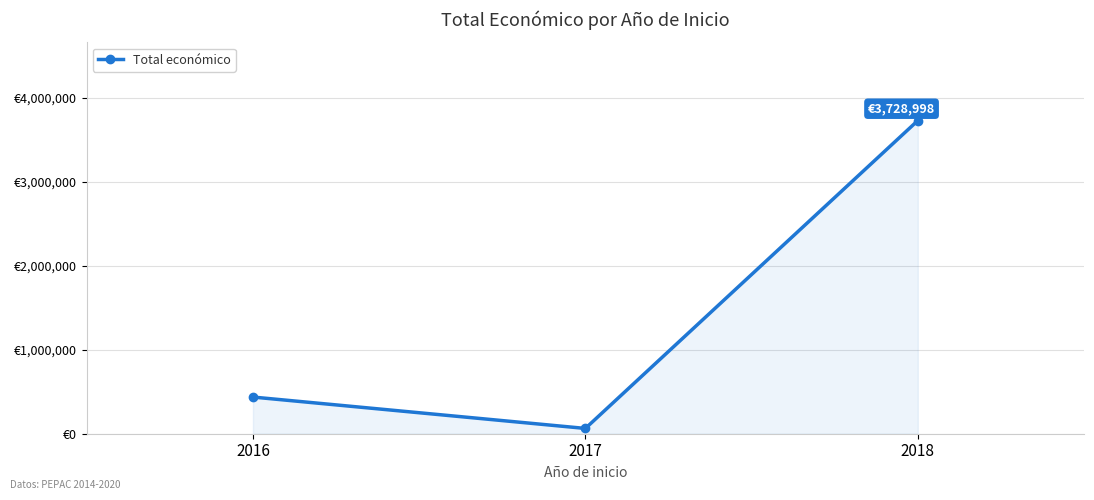

What is the smallest value displayed?

63000